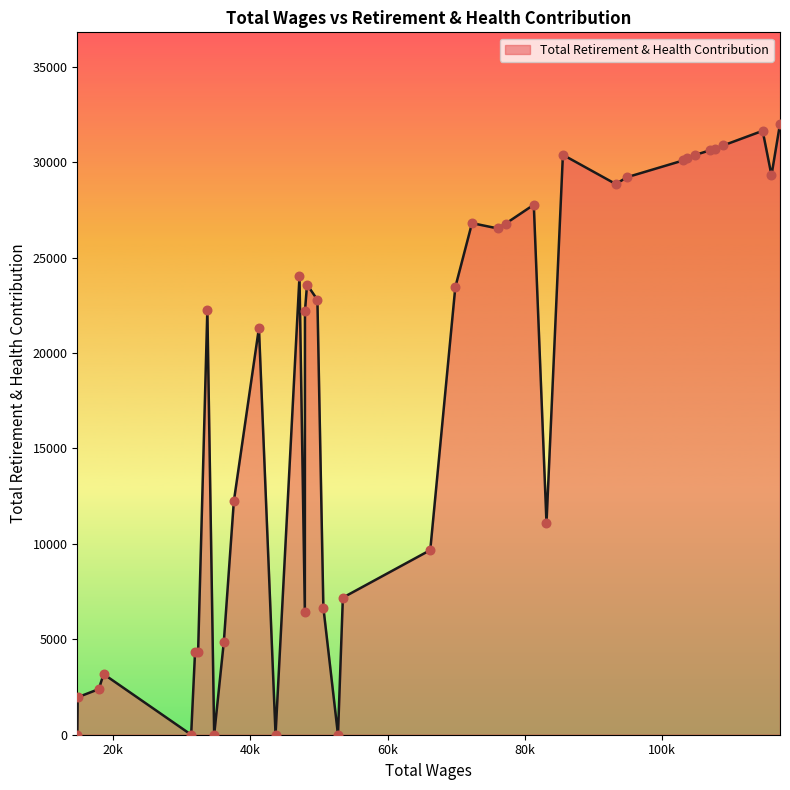

What is the greatest value displayed?

31997